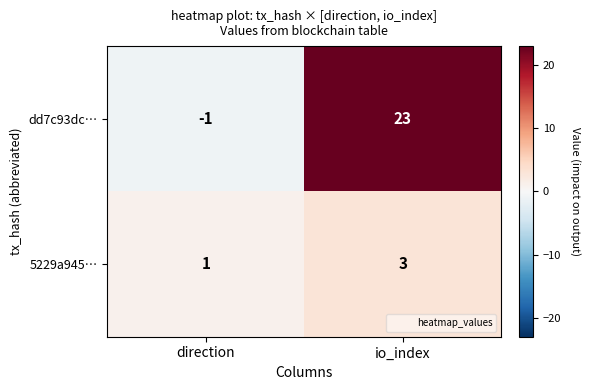

What is the spread (max minus min) of values at io_index?

20